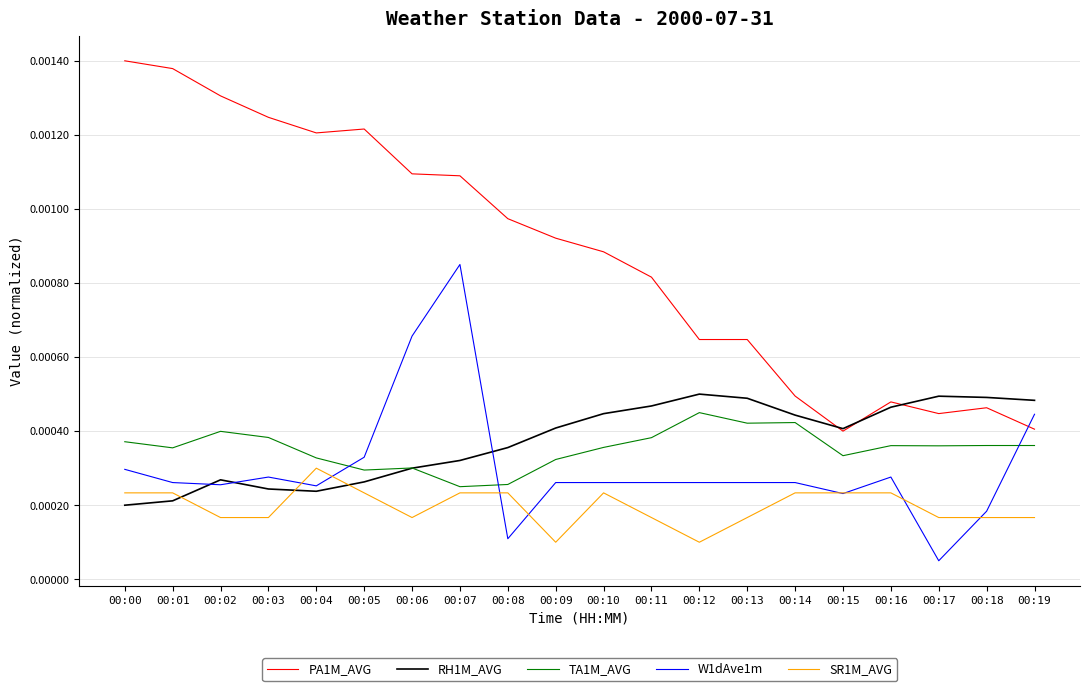

At which label does W1dAve1m reach its peak?

00:07